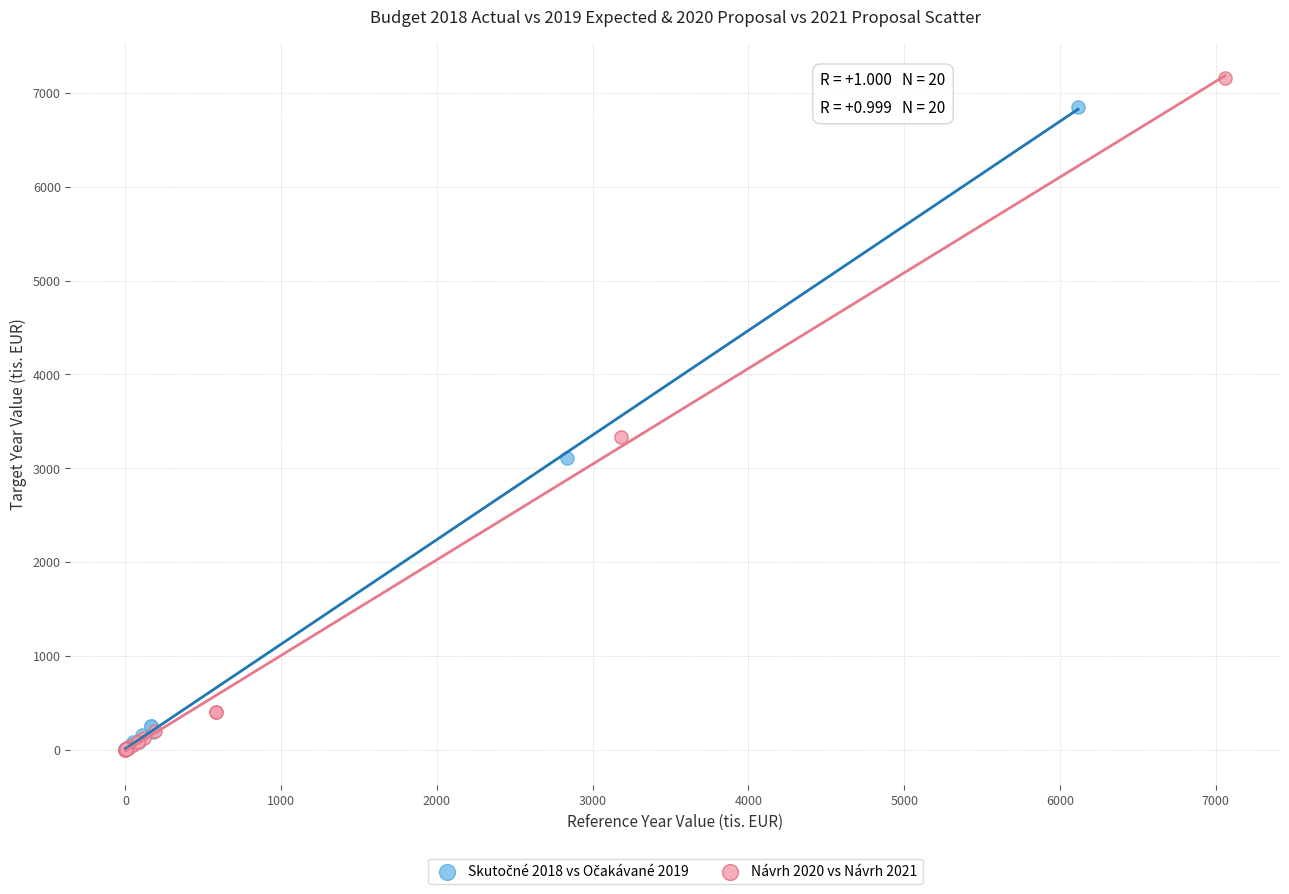

Which series contains the highest Y value?

Návrh 2020 vs Návrh 2021